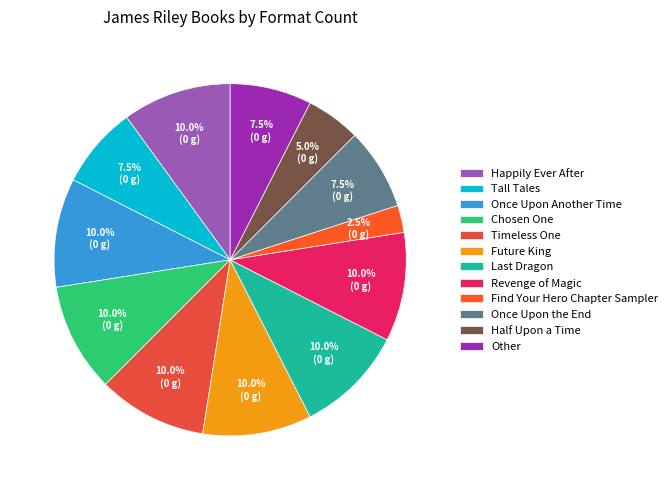

To the nearest percent, what is the difference between the largest and smallest slice percentages?

8%